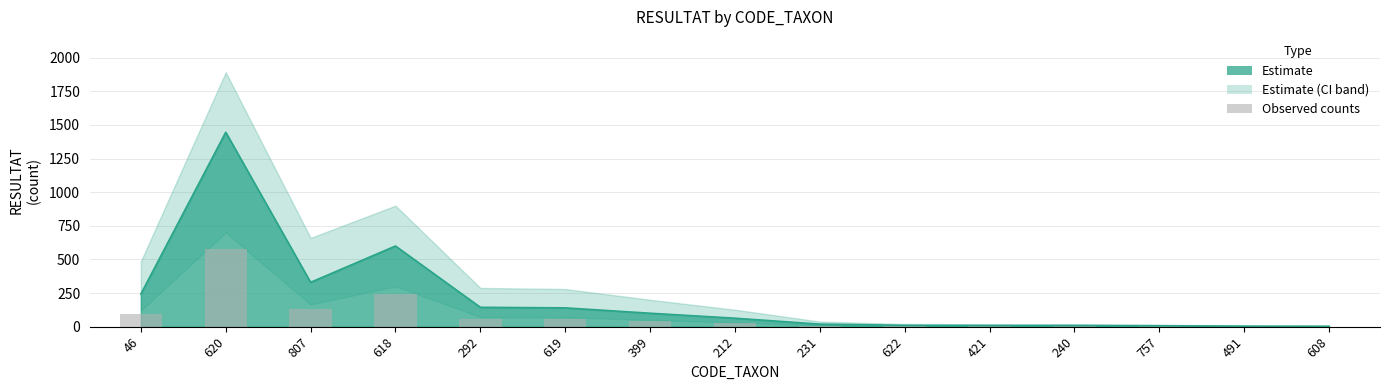

List the labels in order of value, smallest first.

491, 608, 757, 421, 240, 622, 231, 212, 399, 619, 292, 46, 807, 618, 620